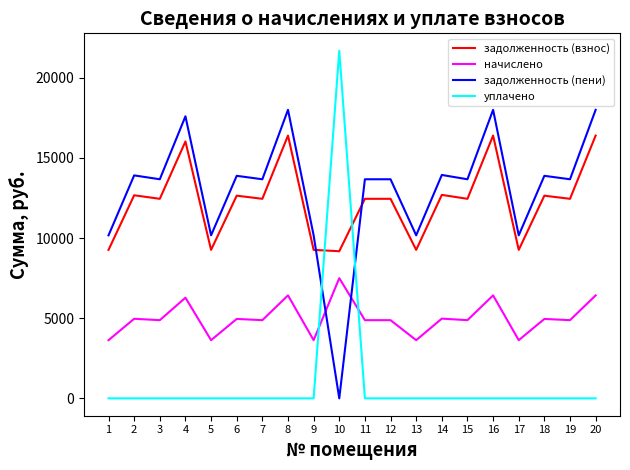

The value of уплачено at 4 is -10294.0. True or false?

False